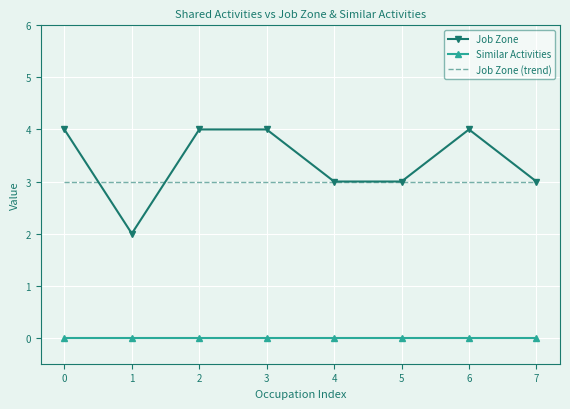

Reading left to right, what are all the values shown in this chart?

Job Zone: 4	2	4	4	3	3	4	3
Similar Activities: 0	0	0	0	0	0	0	0
Job Zone (trend): 3	3	3	3	3	3	3	3